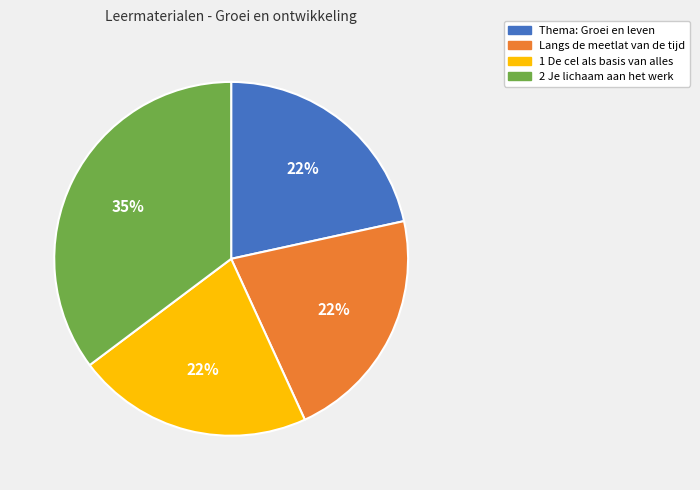

How many slices are in this pie chart?

4